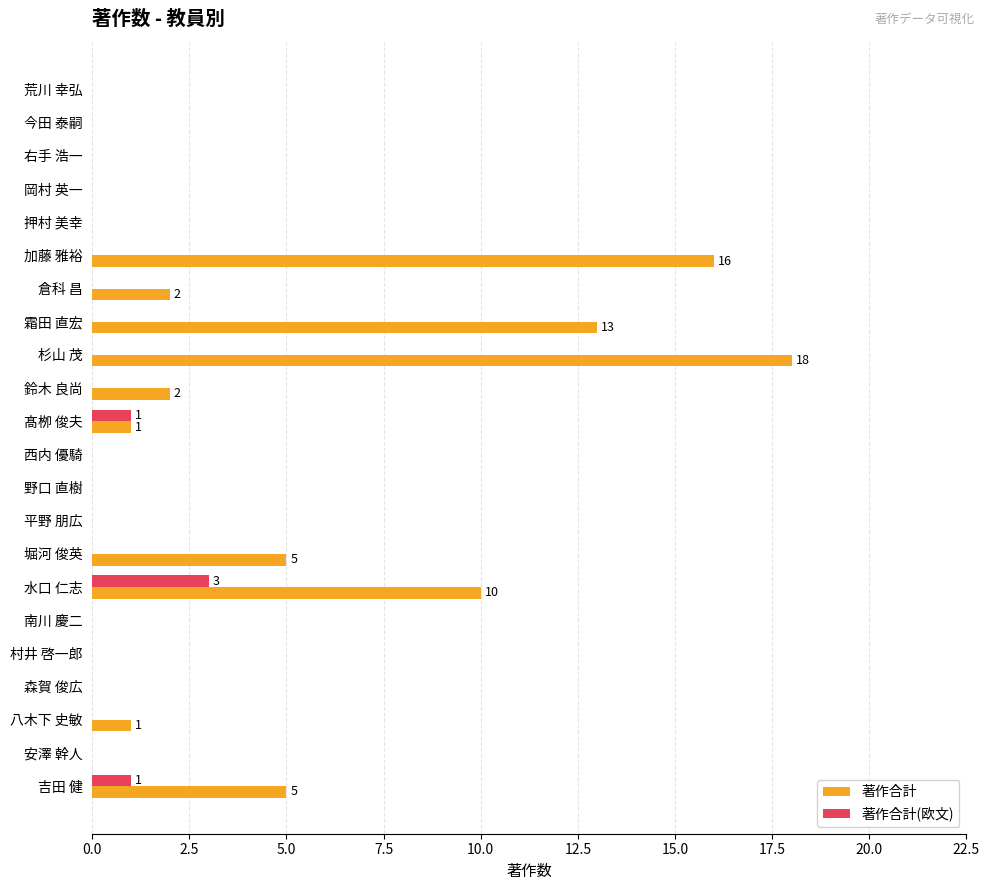

The 著作合計 series shows -9 at 野口 直樹. True or false?

False